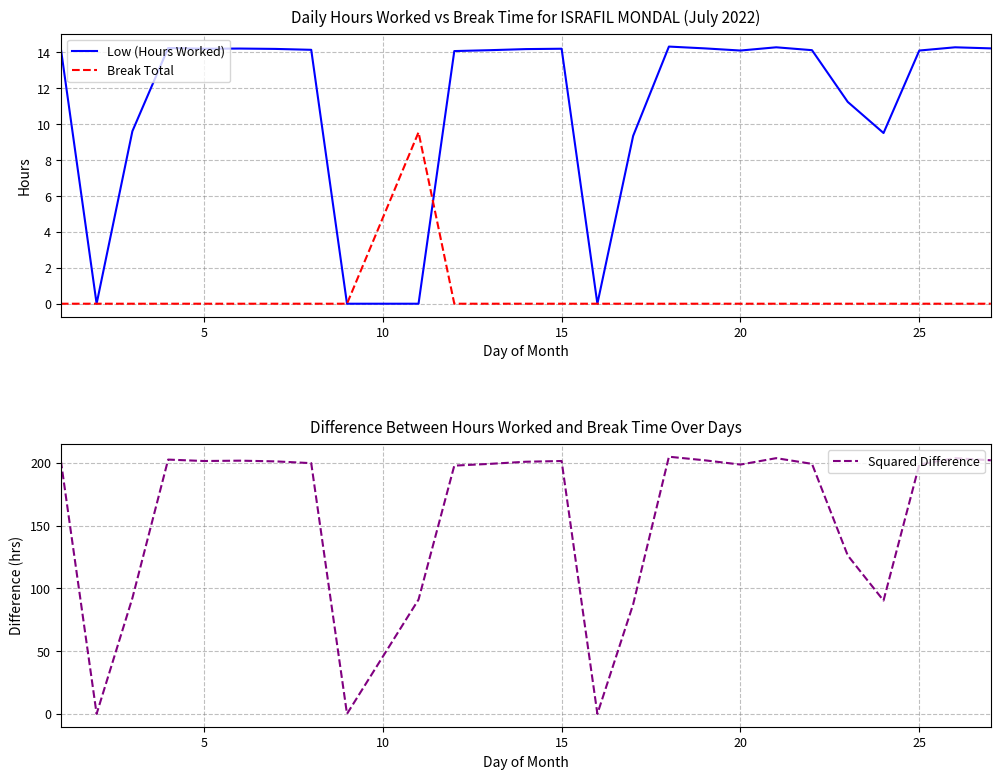

True or false: Squared Difference and Low (Hours Worked) cross at least once.

False